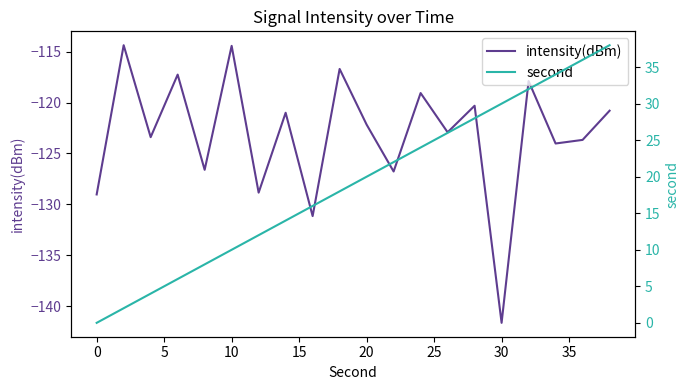

What is the lowest value of the intensity(dBm) series?

-141.6